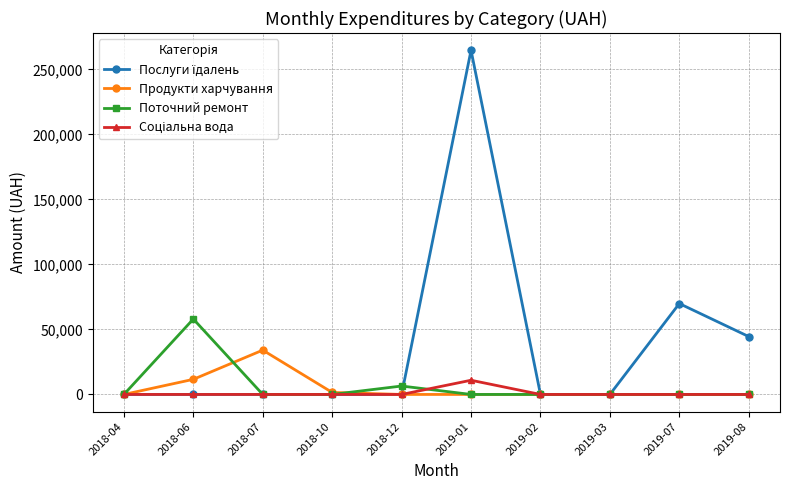

What is the sum of all Продукти харчування values?

47243.8